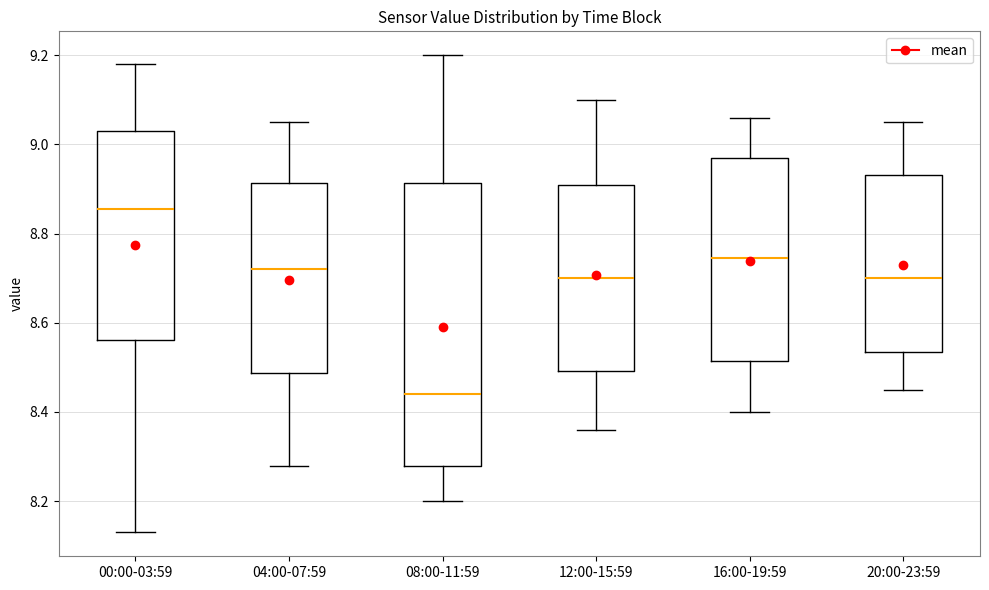

Where does the lower whisker of the box for 12:00-15:59 end on the y-axis? The values are not printed on the chart, so give them approximately, as read against the axis.

8.36